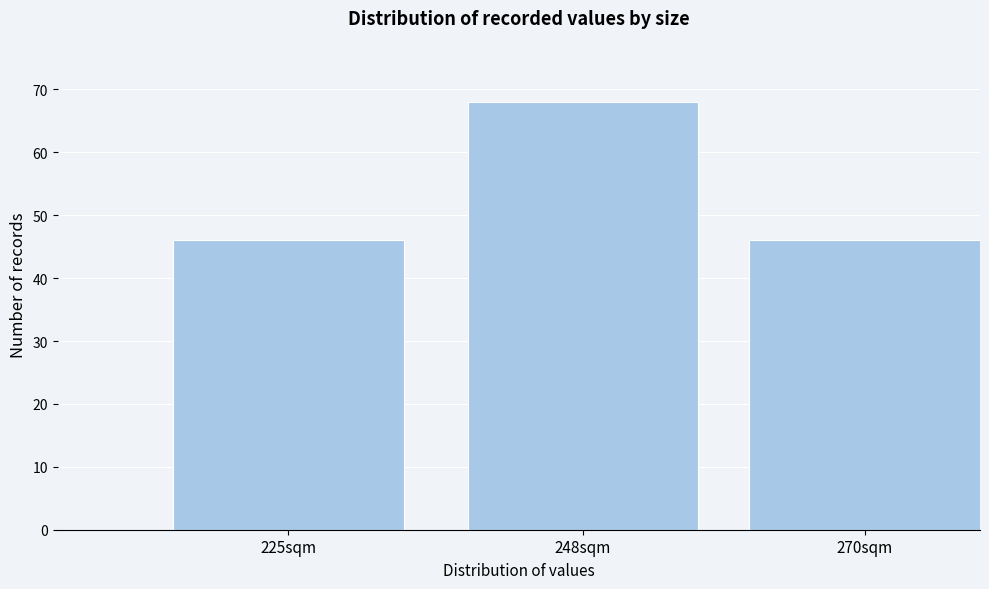

Reading left to right, list all the values displayed in this chart.

225sqm=46	248sqm=68	270sqm=46